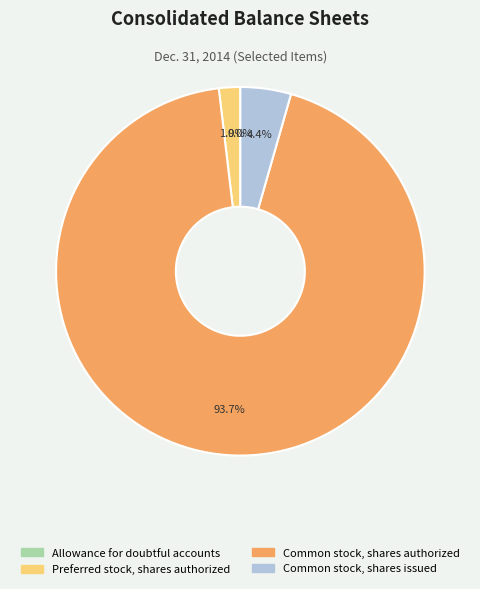

To the nearest percent, what percentage of the pie is Preferred stock, shares authorized?

2%